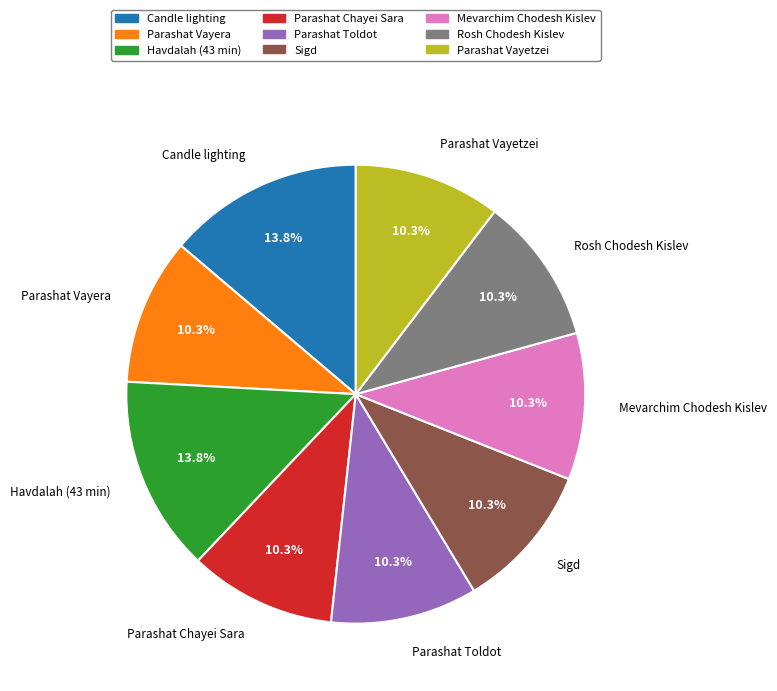

Does Sigd account for over 50% of the chart?

No